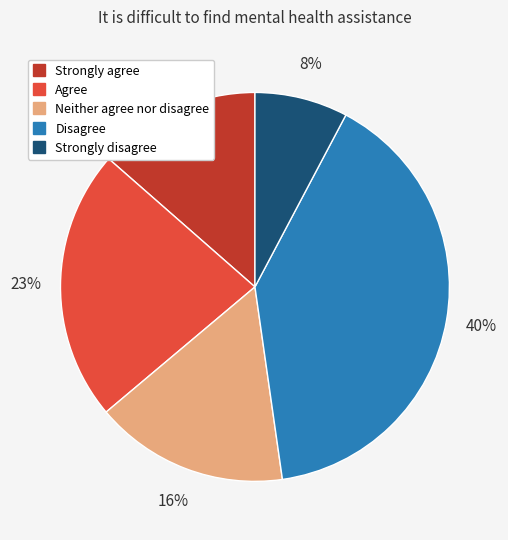

To the nearest percent, what percentage of the pie is Agree?

23%